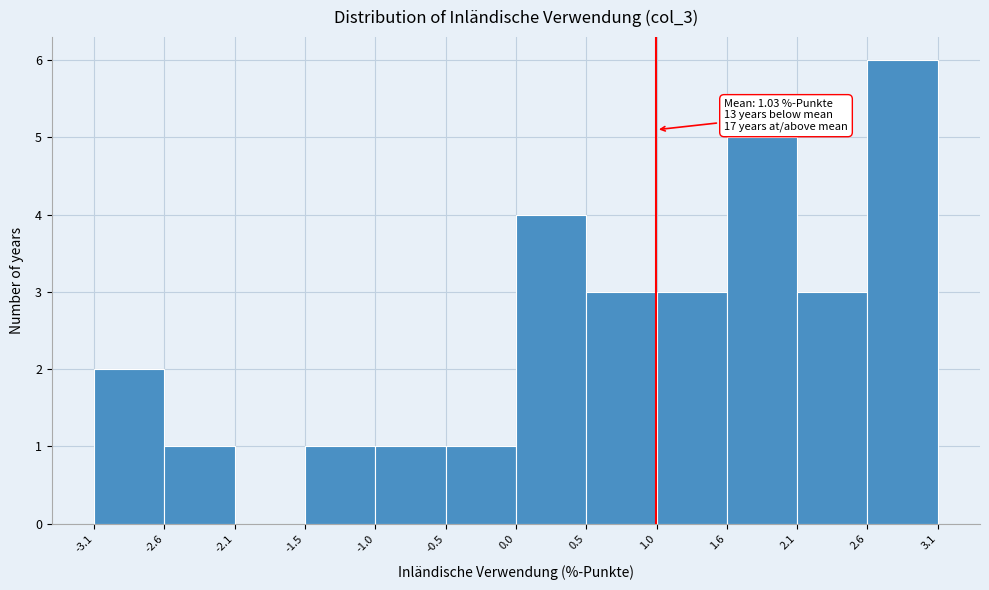

Which range on the x-axis has the tallest bar?

2.6 to 3.1